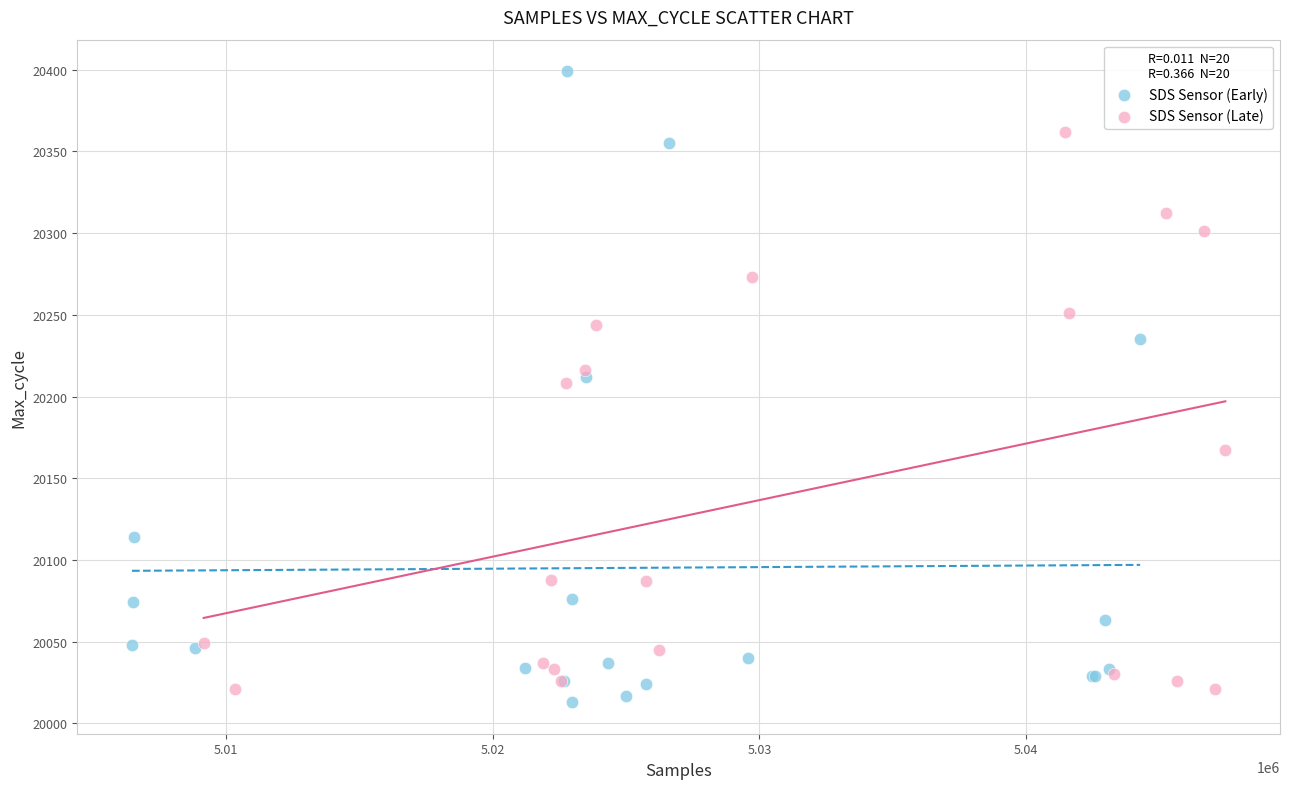

Which series contains the highest Y value?

SDS Sensor (Early)